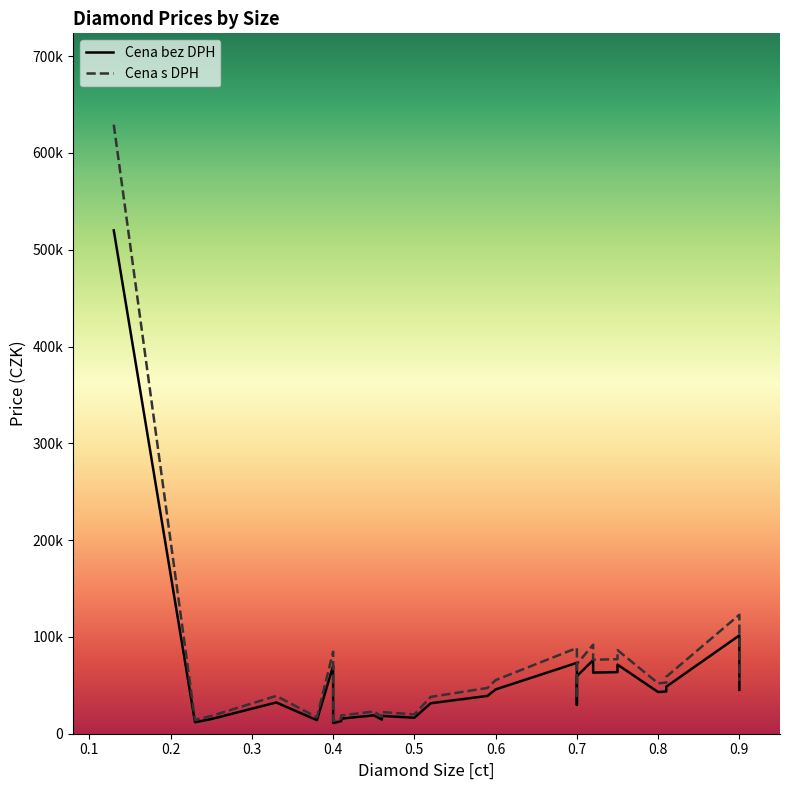

True or false: Cena s DPH and Cena bez DPH intersect in this chart.

False